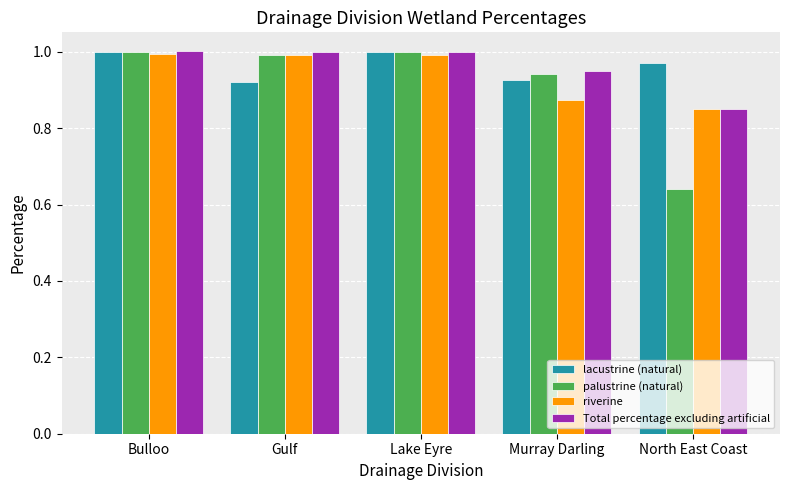

Which series has the largest range (max minus min)?

palustrine (natural)